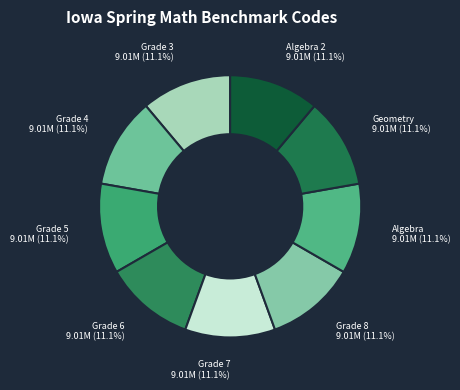

What percentage is the Grade 5 slice, to the nearest percent?

11%